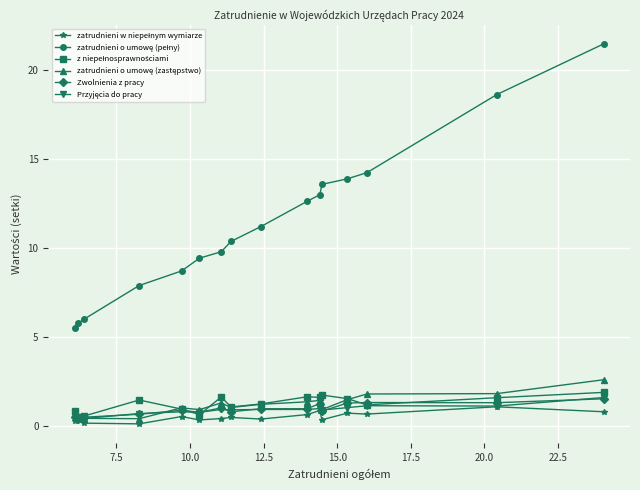

What is the highest value of the Zwolnienia z pracy series?

1.5